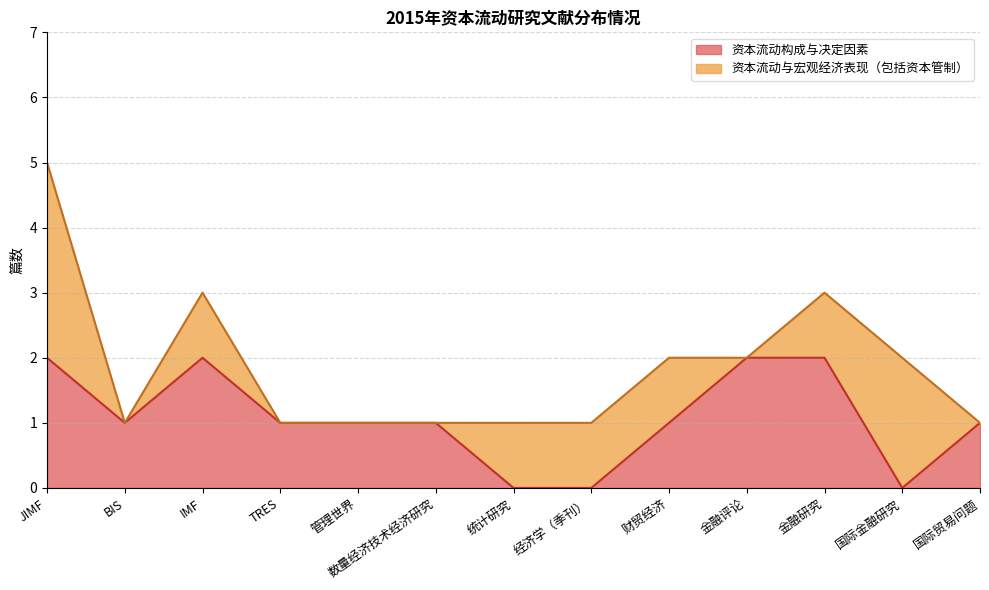

List the labels in order of value, largest first.

JIMF, IMF, 金融评论, 金融研究, BIS, TRES, 管理世界, 数量经济技术经济研究, 财贸经济, 国际贸易问题, 统计研究, 经济学（季刊）, 国际金融研究